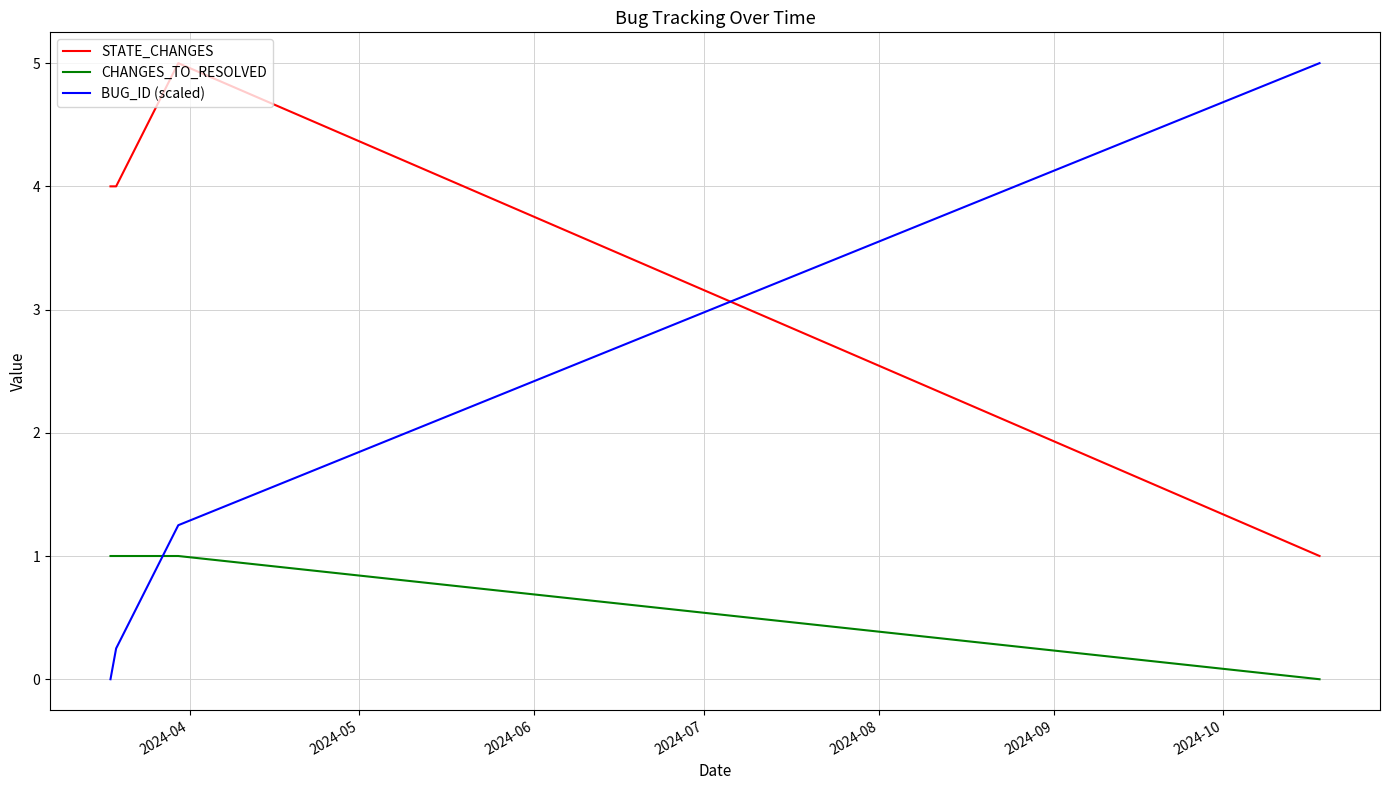

Which series has the widest spread of values?

BUG_ID (scaled)